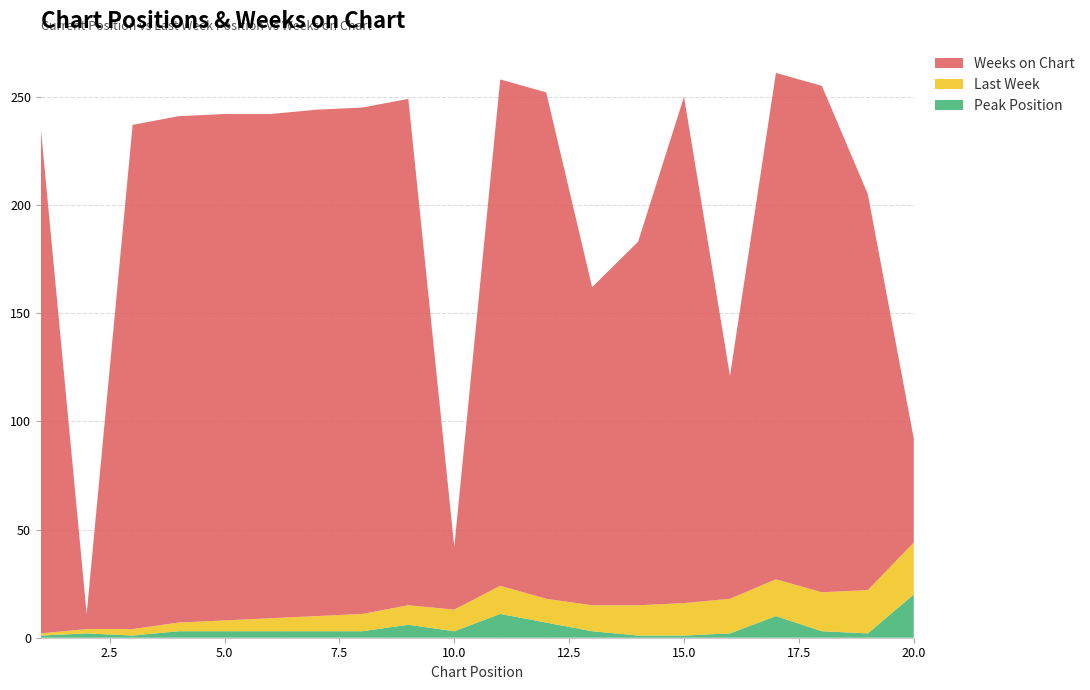

Reading left to right, what are all the values shown in this chart?

Peak Position: 1=1	2=2	3=1	4=3	5=3	6=3	7=3	8=3	9=6	10=3	11=11	12=7	13=3	14=1	15=1	16=2	17=10	18=3	19=2	20=20
Last Week: 1=1	2=2	3=3	4=4	5=5	6=6	7=7	8=8	9=9	10=10	11=13	12=11	13=12	14=14	15=15	16=16	17=17	18=18	19=20	20=24
Weeks on Chart: 1=234	2=7	3=233	4=234	5=234	6=233	7=234	8=234	9=234	10=29	11=234	12=234	13=147	14=168	15=234	16=103	17=234	18=234	19=183	20=48